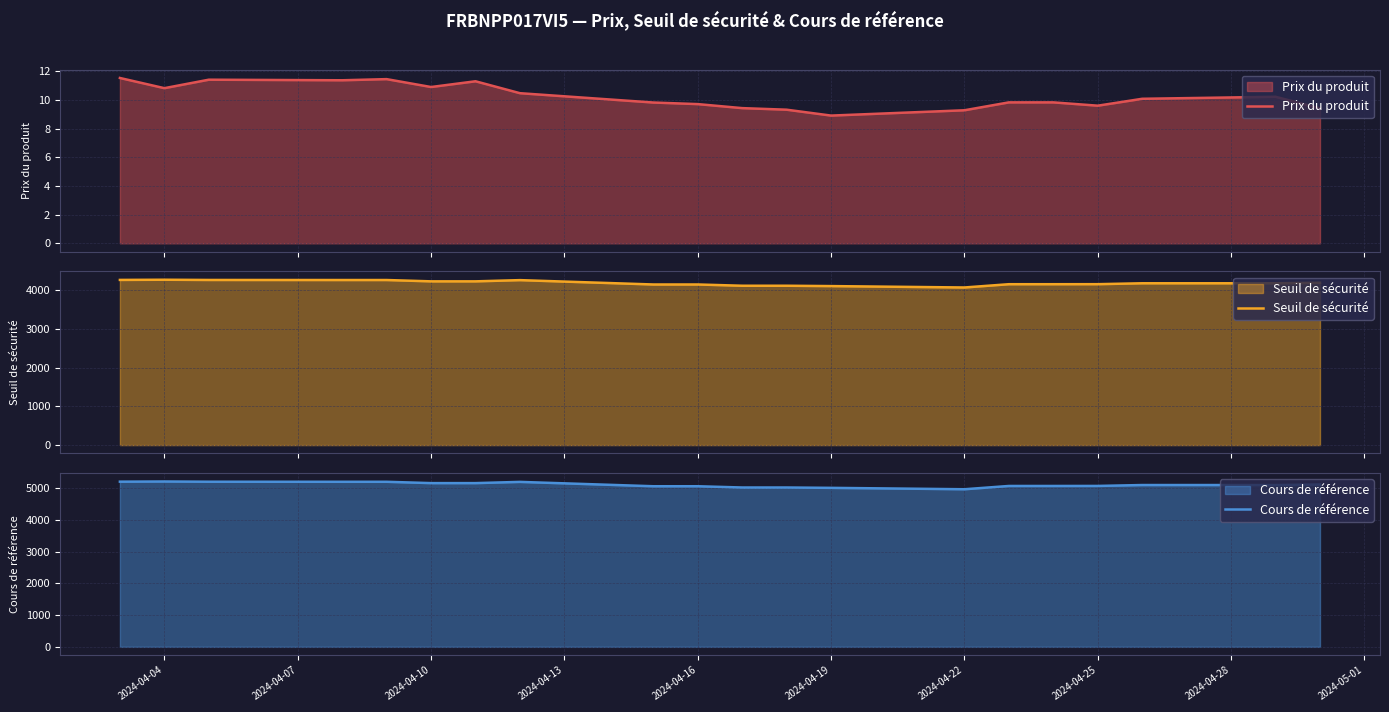

Which series changed the most between 2024-04-19 and 2024-04-16?

Cours de référence